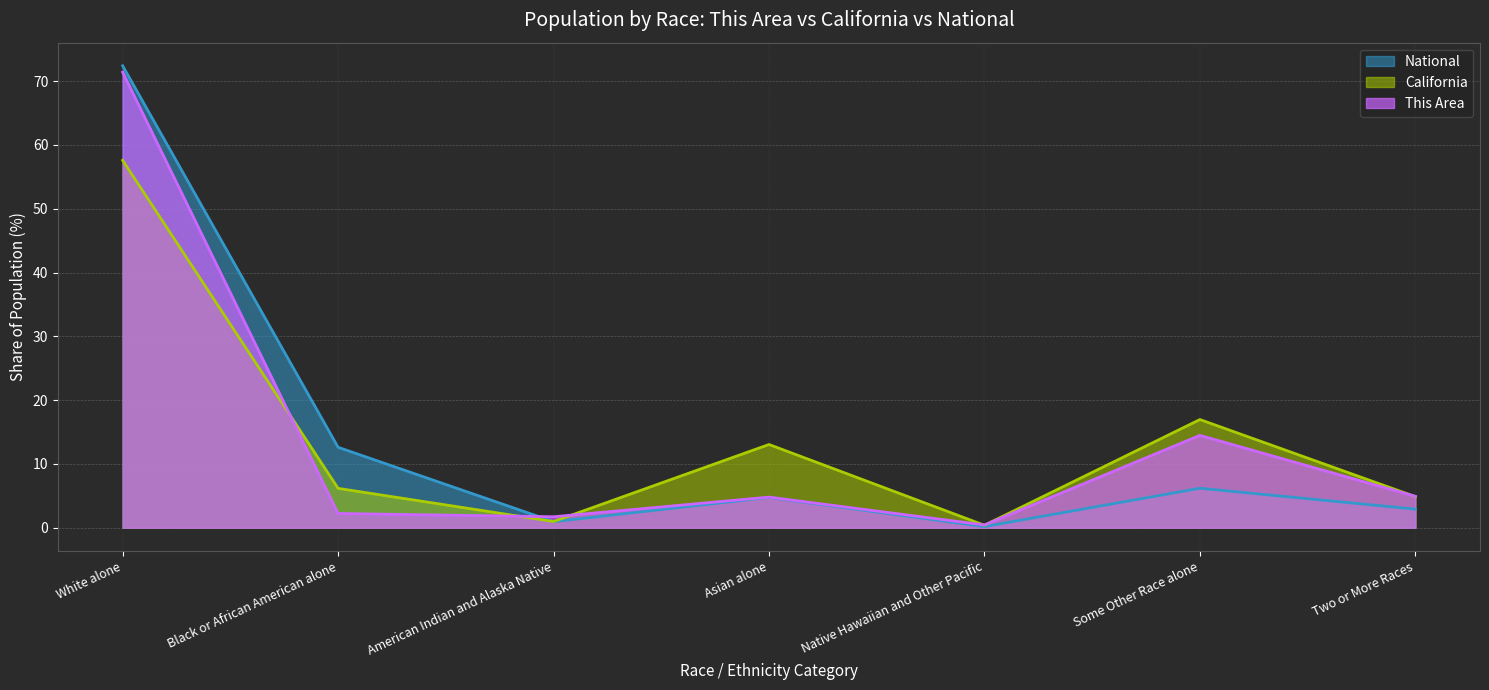

After their last crossing, which series has the higher values: National or This Area?

This Area